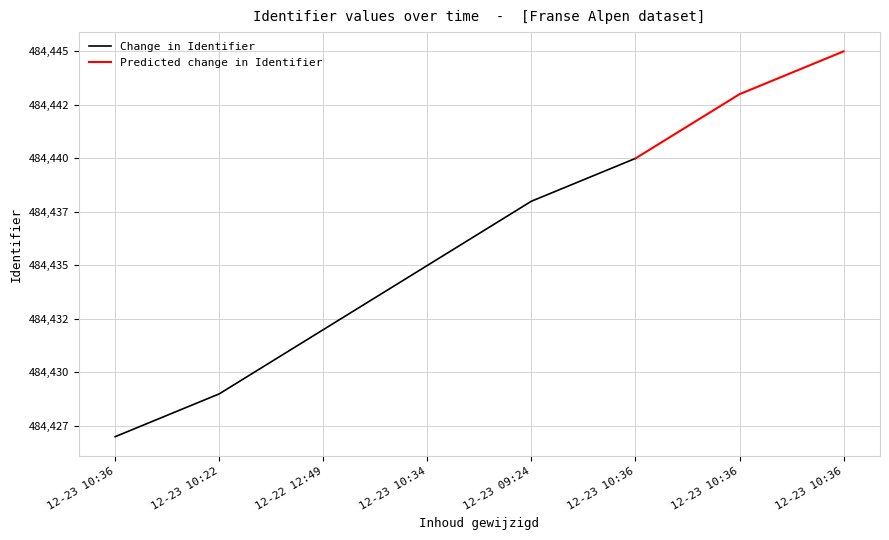

Rank the categories by value from highest to lowest.

2012-12-23 10:36:50, 2012-12-23 10:36:37, 2012-12-23 10:36:16, 2012-12-23 09:24:20, 2012-12-23 10:34:28, 2012-12-22 12:49:08, 2012-12-23 10:22:42, 2012-12-23 10:36:50